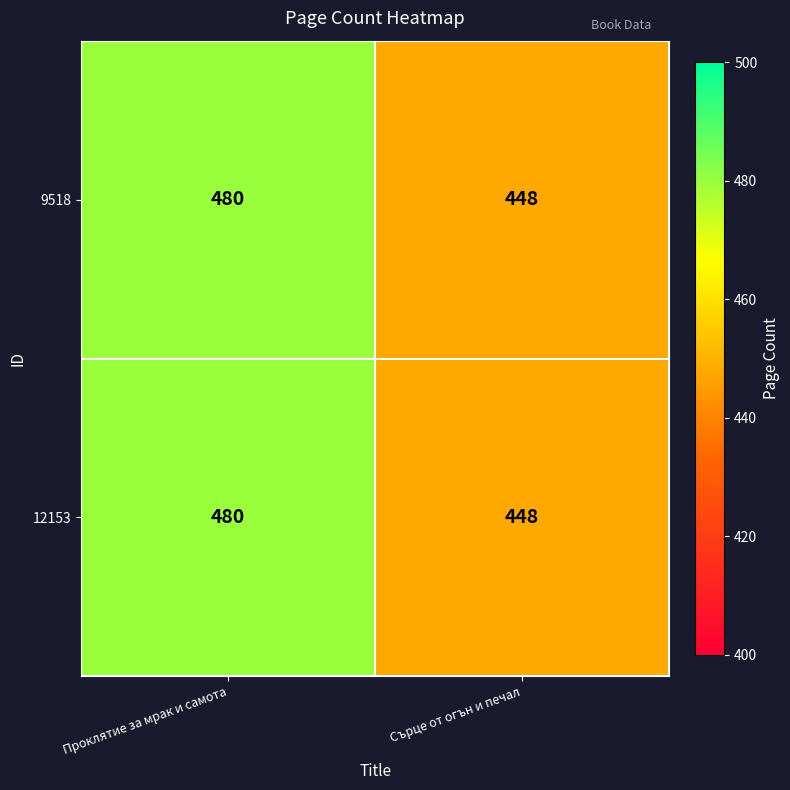

What value does the 9518 series have at Сърце от огън и печал, to the nearest 10?

450